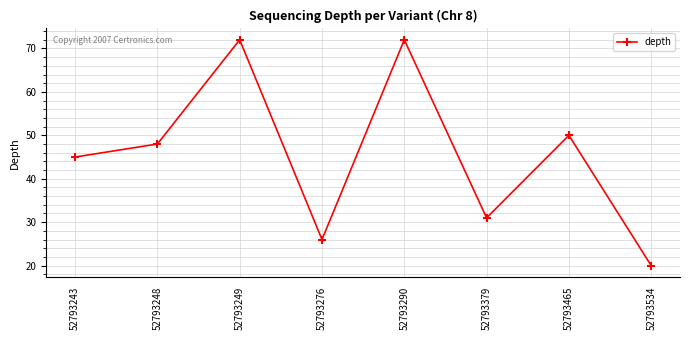

Reading left to right, what are all the values shown in this chart?

52793243=45	52793248=48	52793249=72	52793276=26	52793290=72	52793379=31	52793465=50	52793534=20